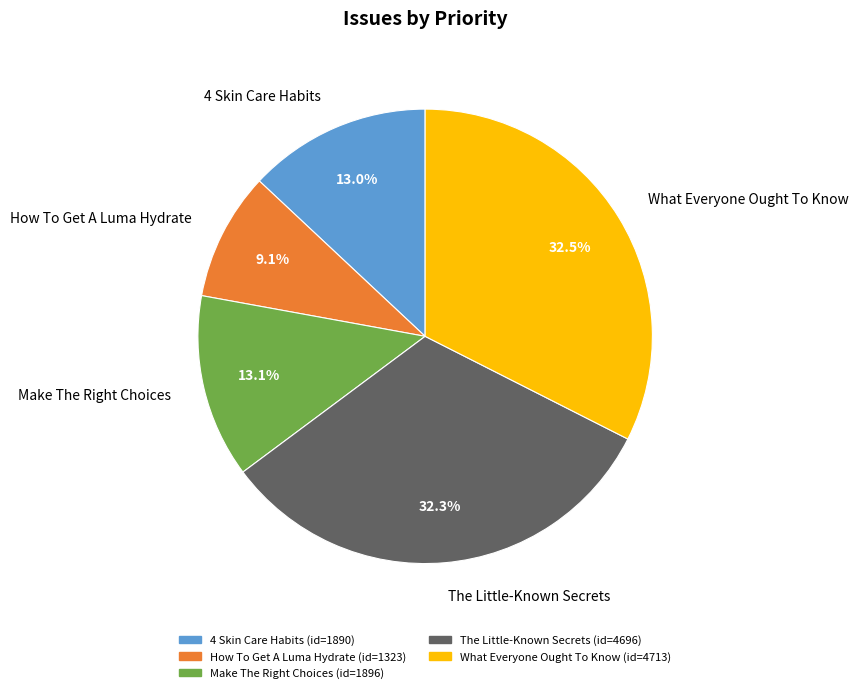

To the nearest percent, what is the difference between the largest and smallest slice percentages?

23%